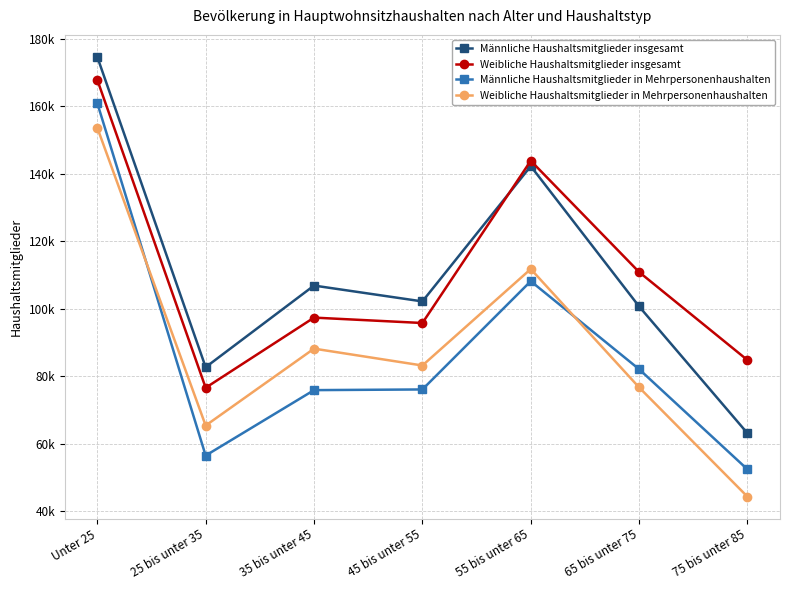

What are all the series names shown in the legend?

Männliche Haushaltsmitglieder insgesamt, Weibliche Haushaltsmitglieder insgesamt, Männliche Haushaltsmitglieder in Mehrpersonenhaushalten, Weibliche Haushaltsmitglieder in Mehrpersonenhaushalten